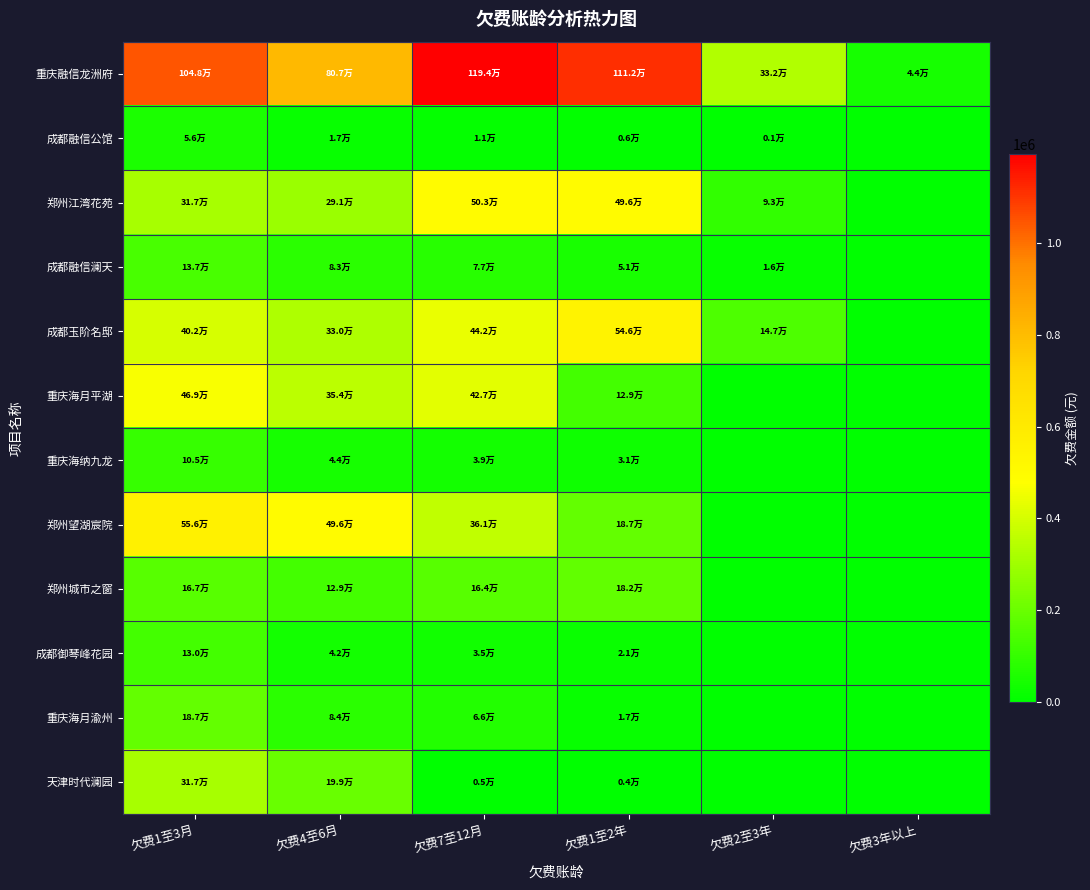

Reading left to right, what are all the values shown in this chart?

重庆融信龙洲府: 欠费1至3月=1048121.2	欠费4至6月=807113.1	欠费7至12月=1194040.8	欠费1至2年=1112379.7	欠费2至3年=331707.7	欠费3年以上=43905.7
成都融信公馆: 欠费1至3月=55634.6	欠费4至6月=16546.6	欠费7至12月=11249.4	欠费1至2年=5742.2	欠费2至3年=675.5	欠费3年以上=0.0
郑州江湾花苑: 欠费1至3月=316941.7	欠费4至6月=291105.8	欠费7至12月=502714.4	欠费1至2年=495892.3	欠费2至3年=93370.0	欠费3年以上=0.0
成都融信澜天: 欠费1至3月=137443.0	欠费4至6月=83321.8	欠费7至12月=76980.4	欠费1至2年=50971.0	欠费2至3年=15944.6	欠费3年以上=0.0
成都玉阶名邸: 欠费1至3月=402074.7	欠费4至6月=329521.3	欠费7至12月=441541.7	欠费1至2年=545984.3	欠费2至3年=147224.3	欠费3年以上=0.0
重庆海月平湖: 欠费1至3月=469406.9	欠费4至6月=354393.0	欠费7至12月=426555.5	欠费1至2年=128715.1	欠费2至3年=0.0	欠费3年以上=0.0
重庆海纳九龙: 欠费1至3月=105084.7	欠费4至6月=43554.9	欠费7至12月=39028.1	欠费1至2年=31427.2	欠费2至3年=0.0	欠费3年以上=0.0
郑州望湖宸院: 欠费1至3月=556319.2	欠费4至6月=495972.8	欠费7至12月=360667.6	欠费1至2年=187160.0	欠费2至3年=0.0	欠费3年以上=0.0
郑州城市之窗: 欠费1至3月=167182.9	欠费4至6月=129264.0	欠费7至12月=163701.0	欠费1至2年=182026.3	欠费2至3年=0.0	欠费3年以上=0.0
成都御琴峰花园: 欠费1至3月=129824.9	欠费4至6月=41844.5	欠费7至12月=35228.6	欠费1至2年=21233.0	欠费2至3年=0.0	欠费3年以上=0.0
重庆海月渝州: 欠费1至3月=186842.6	欠费4至6月=83632.3	欠费7至12月=66173.2	欠费1至2年=17177.8	欠费2至3年=0.0	欠费3年以上=0.0
天津时代澜园: 欠费1至3月=316867.0	欠费4至6月=198518.7	欠费7至12月=4615.9	欠费1至2年=3846.6	欠费2至3年=0.0	欠费3年以上=0.0